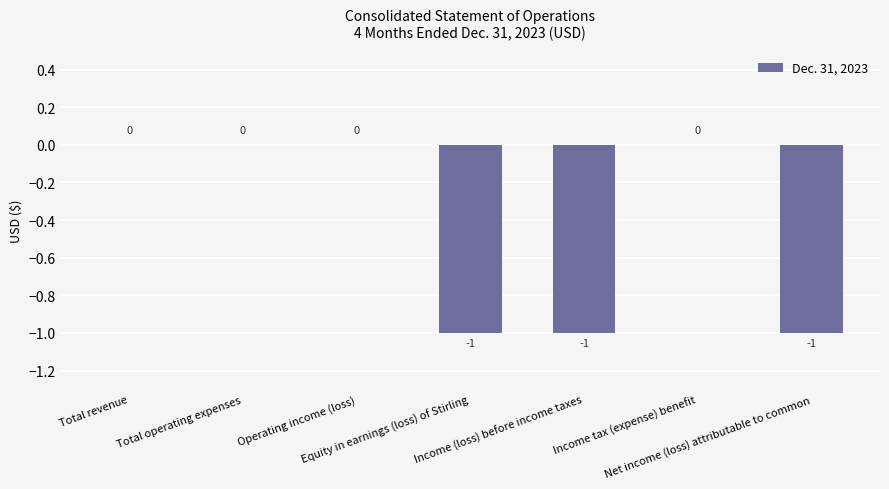

What is the change in value from Total revenue to Income (loss) before income taxes?

-1